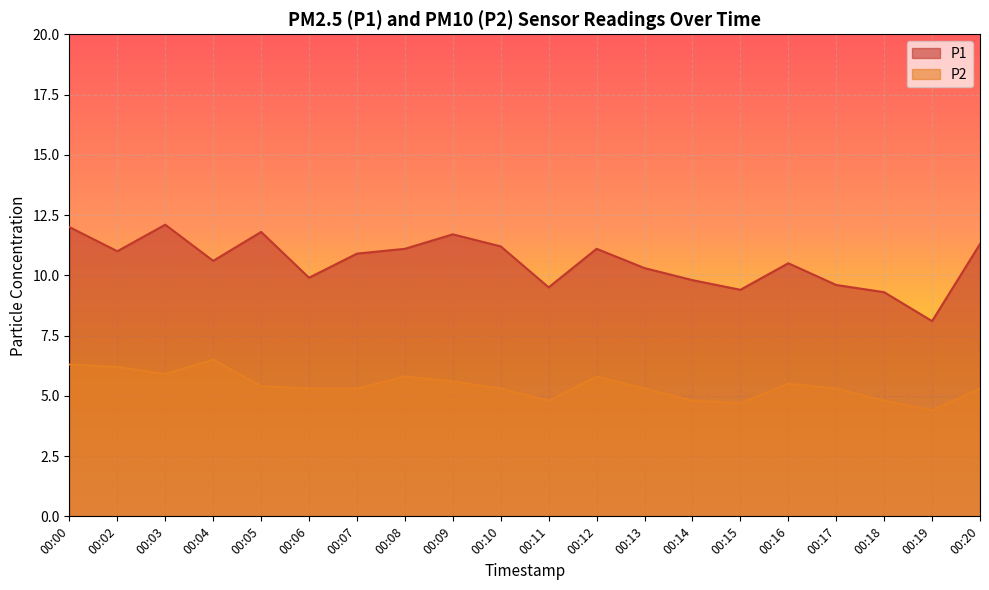

Which category has the highest value across all series?

00:03